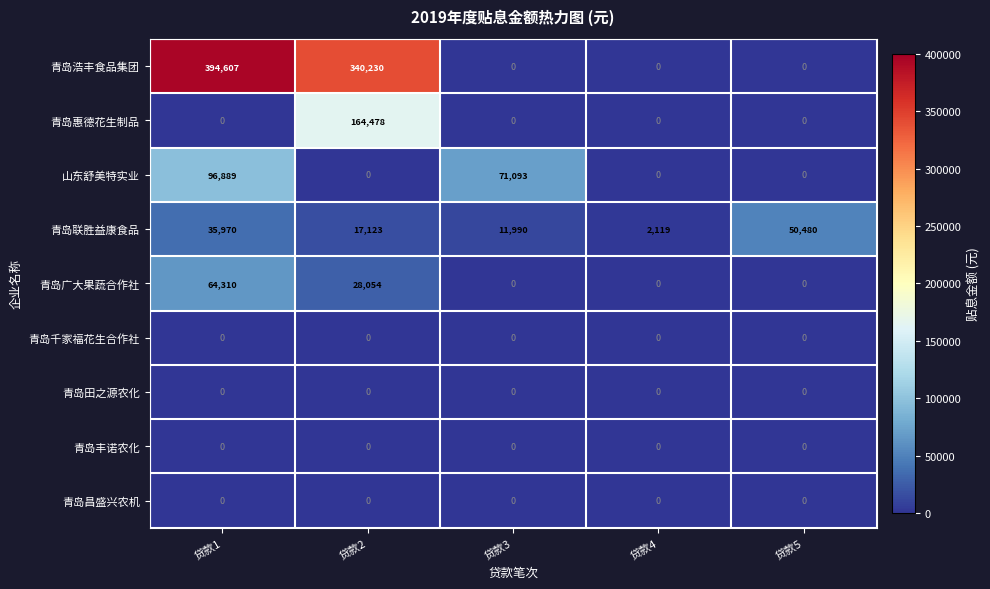

Where does the 青岛联胜益康食品 series first go above 17123?

贷款1